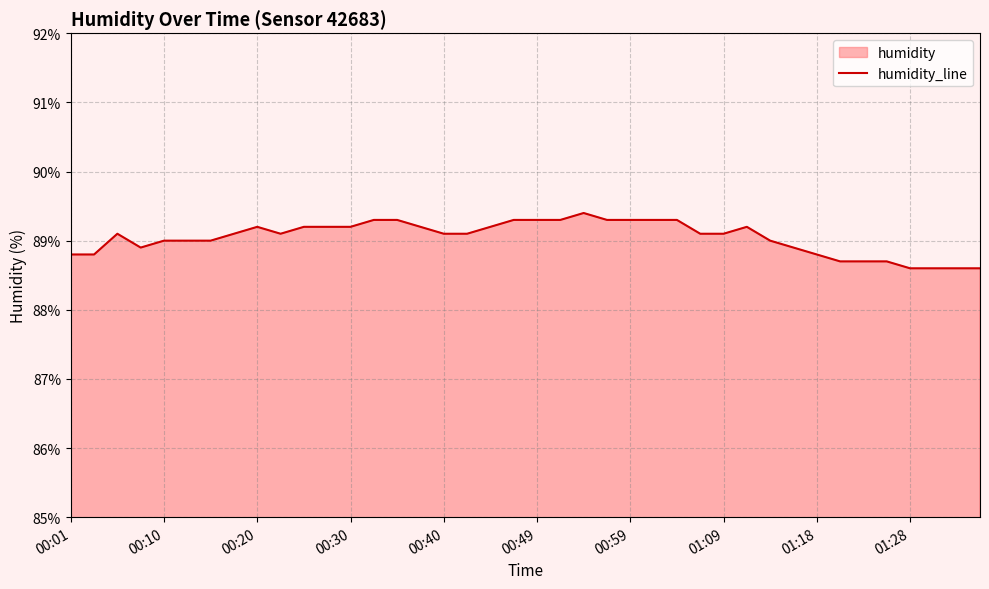

What is the smallest value displayed?

88.6